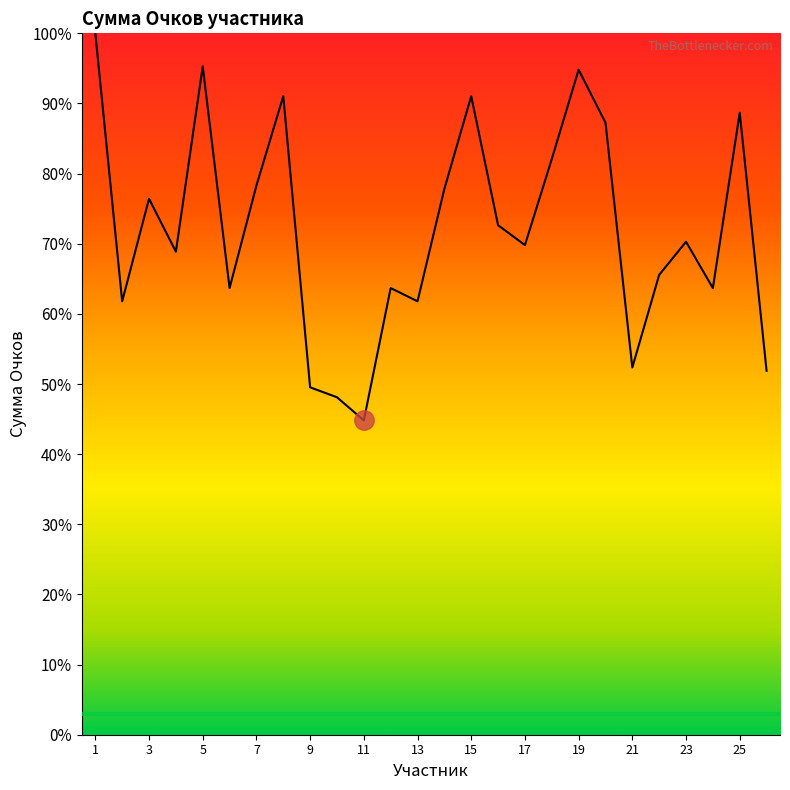

What is the average value?

72.0